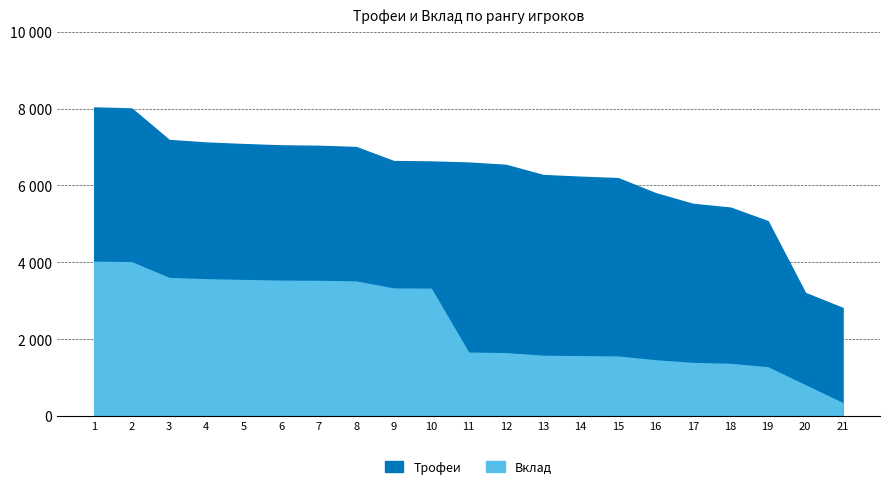

True or false: Вклад and Трофеи intersect in this chart.

False